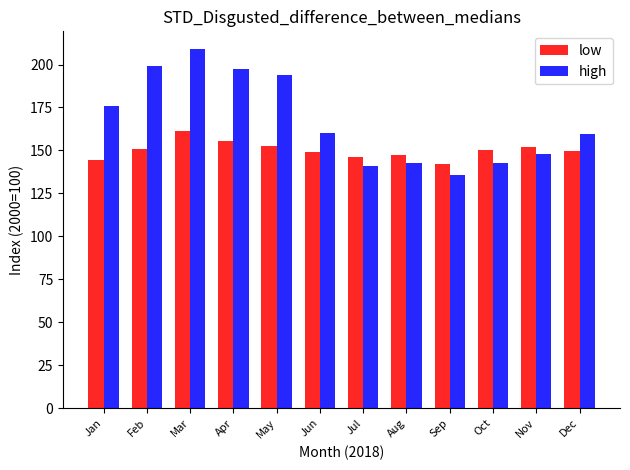

What is the approximate value of low at Feb?

151.1